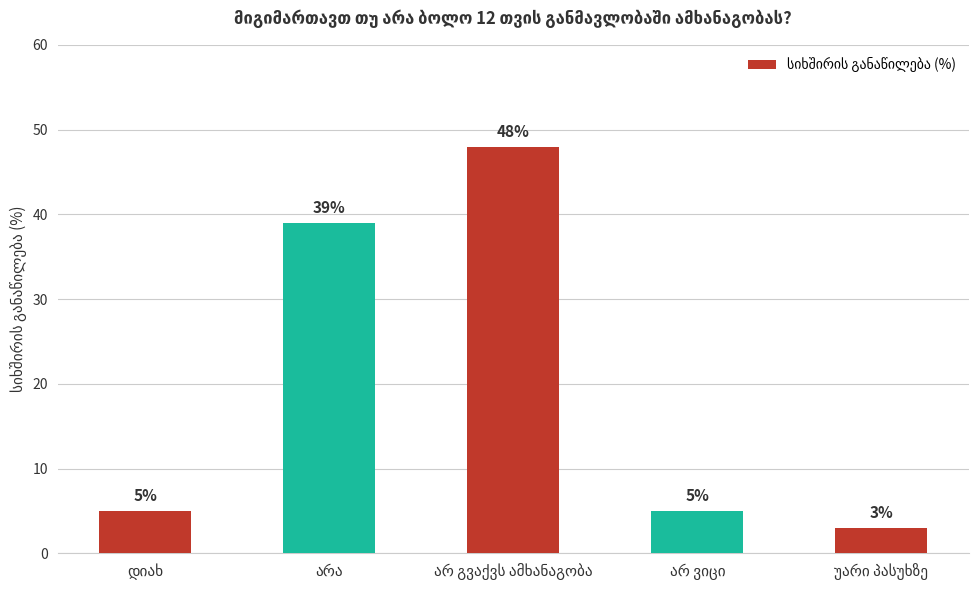

What is the value of the 1st bar from the left?

5